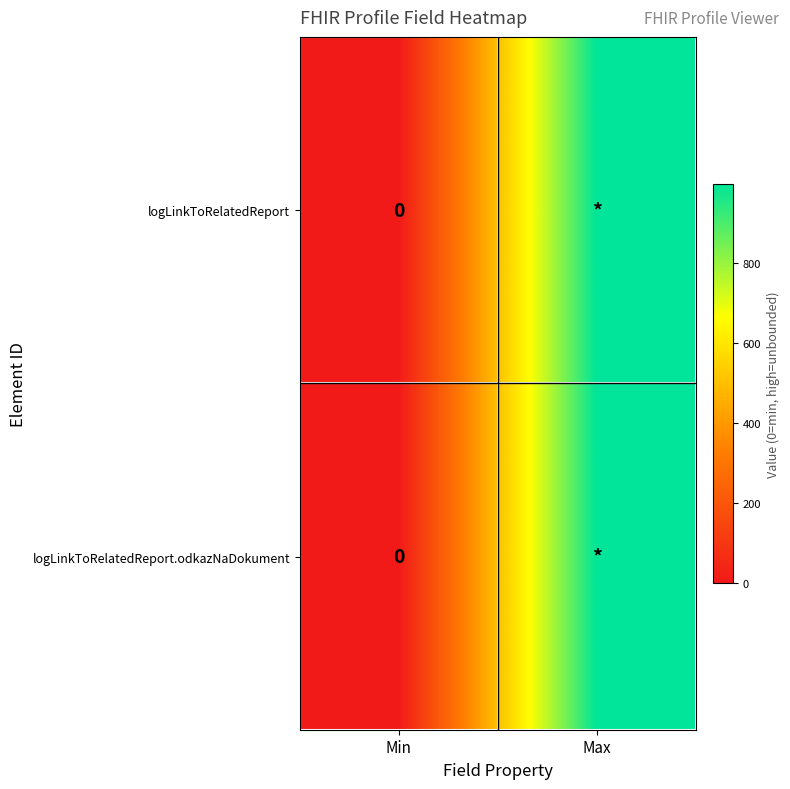

Which series has the largest total across all categories?

logLinkToRelatedReport